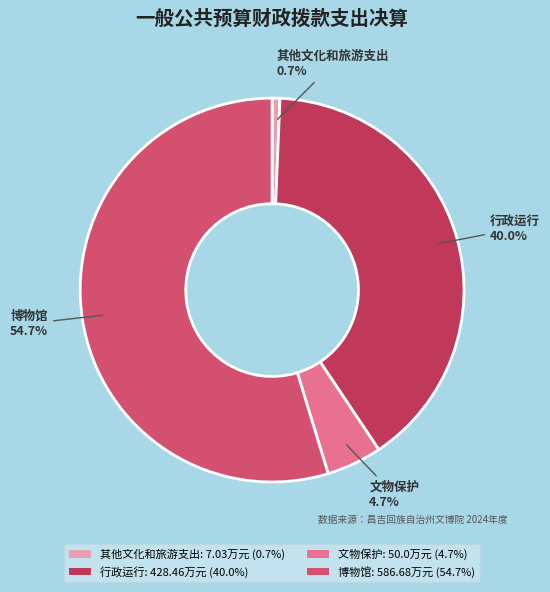

Is the sum of 博物馆 and 行政运行 greater than half?

Yes